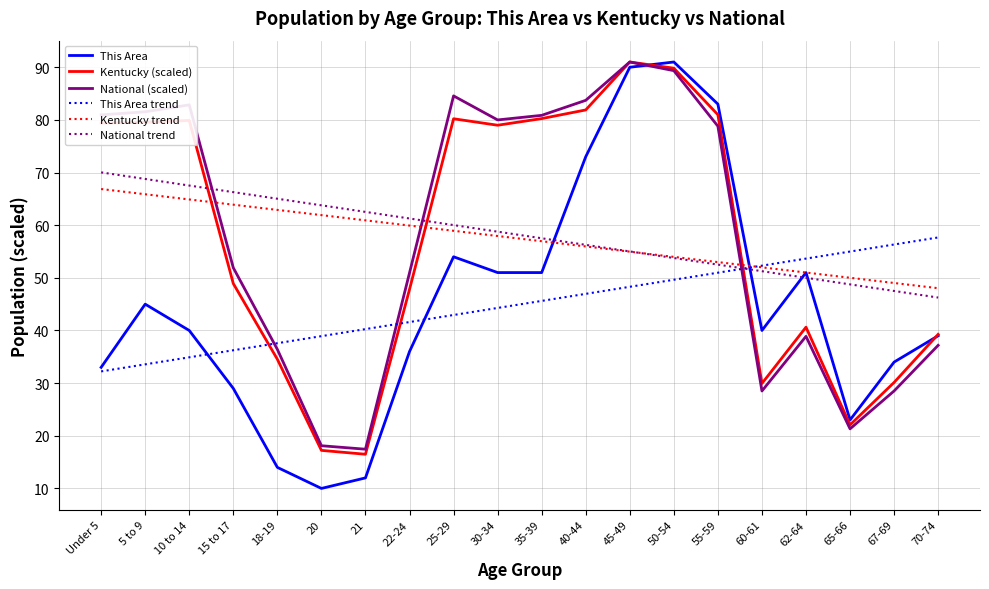

At which label is National (scaled) closest to 54?

15 to 17